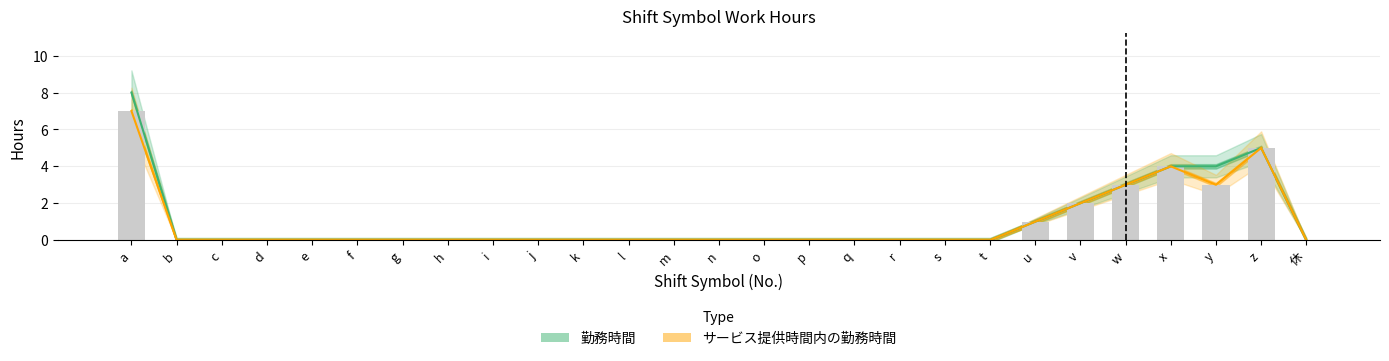

What is the label of the 10th bar from the left?

j